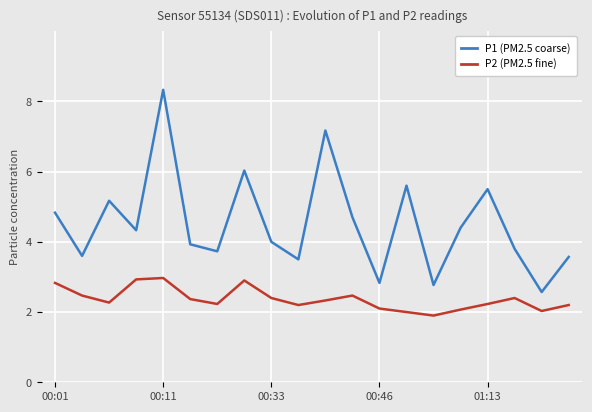

What is the average value of the P2 (PM2.5 fine) series?

2.4